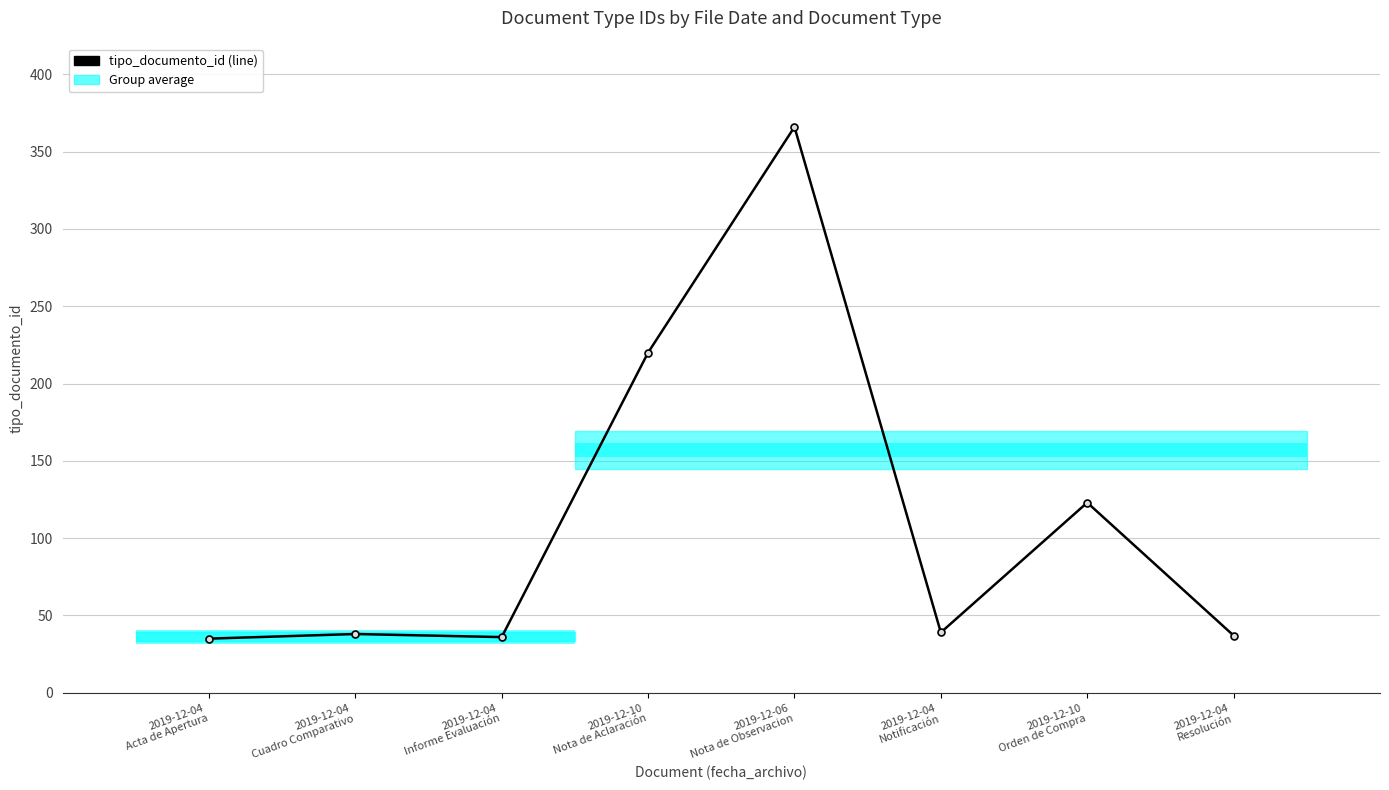

Which label corresponds to the largest value in the chart?

2019-12-06
Nota de Observacion